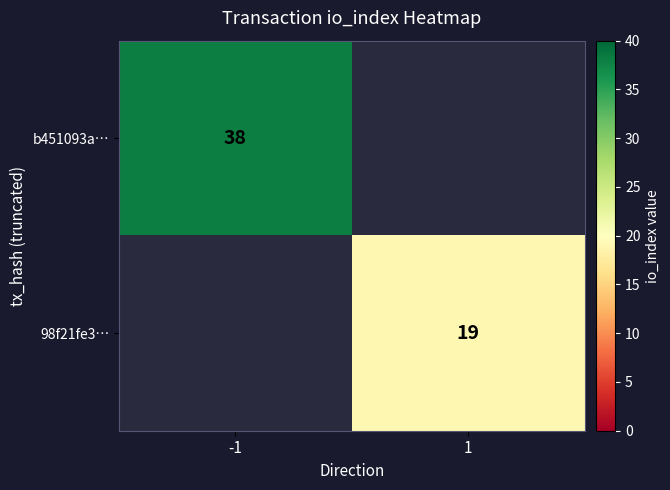

The 98f21fe3… series shows 6 at 1. True or false?

False